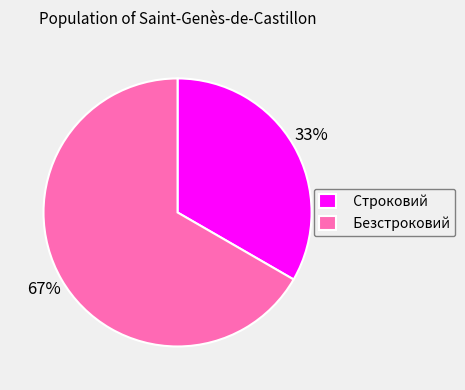

The Безстроковий slice represents 74% of the pie. True or false?

False